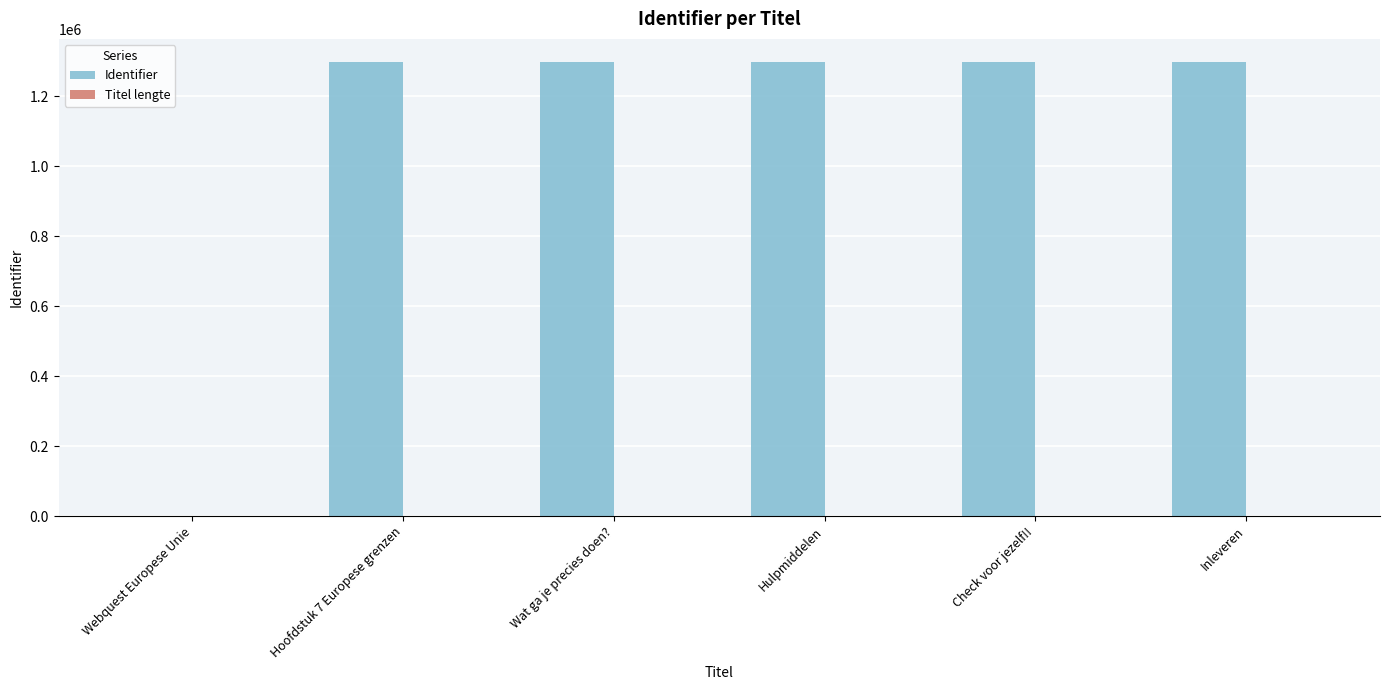

Between Webquest Europese Unie and Wat ga je precies doen?, which series saw the biggest shift?

Identifier